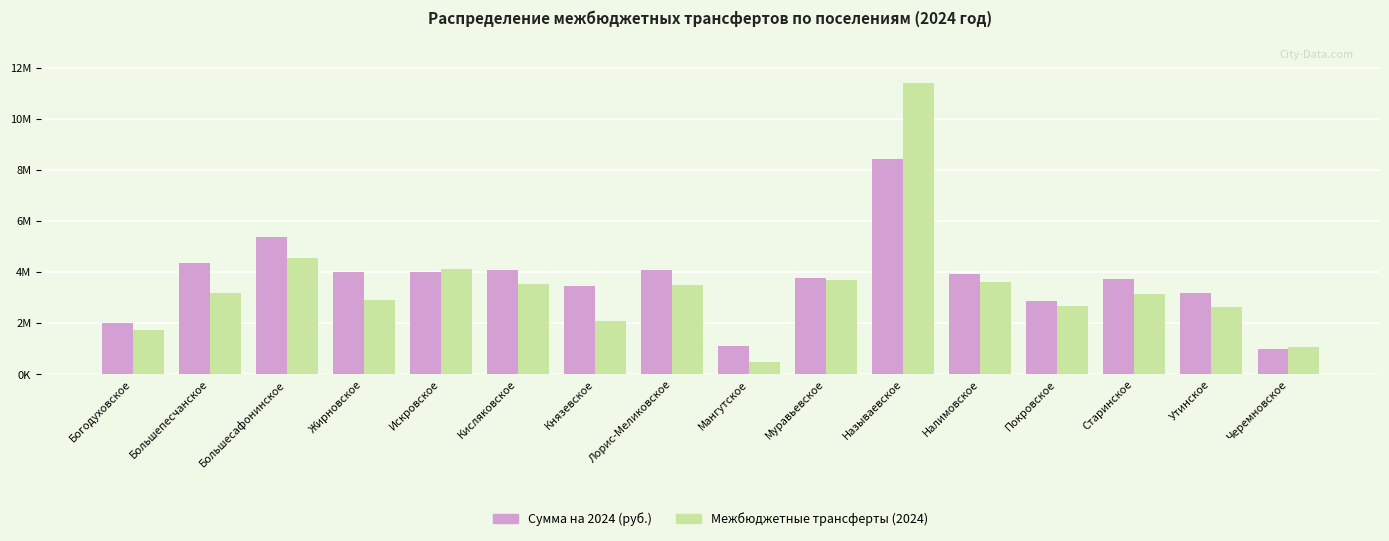

Are the bars grouped side by side (vs. stacked)?

Yes